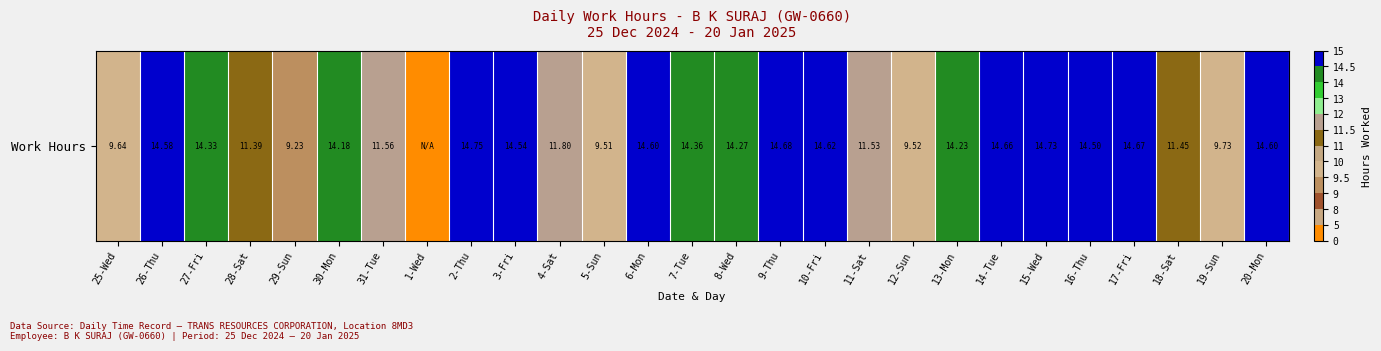

True or false: the data shows 9.7 at 19-Sun.

True